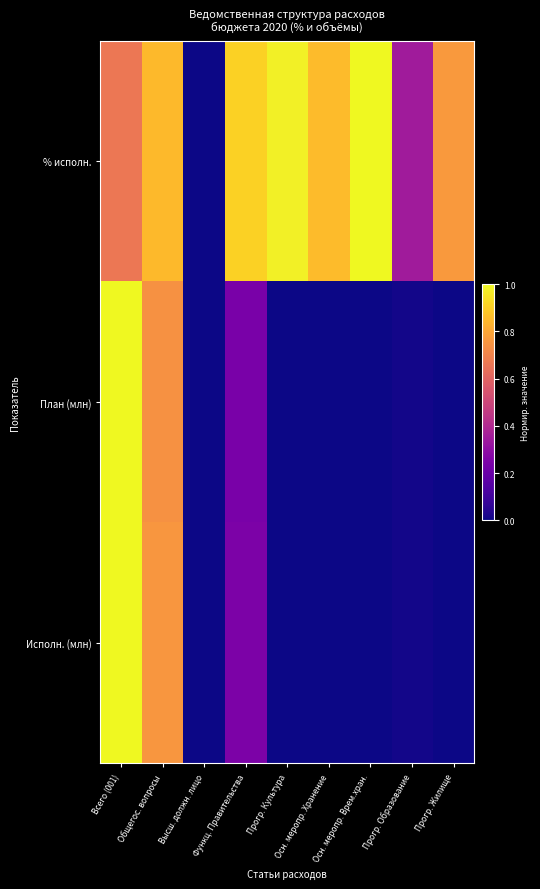

Which series has the largest total across all categories?

% исполн.